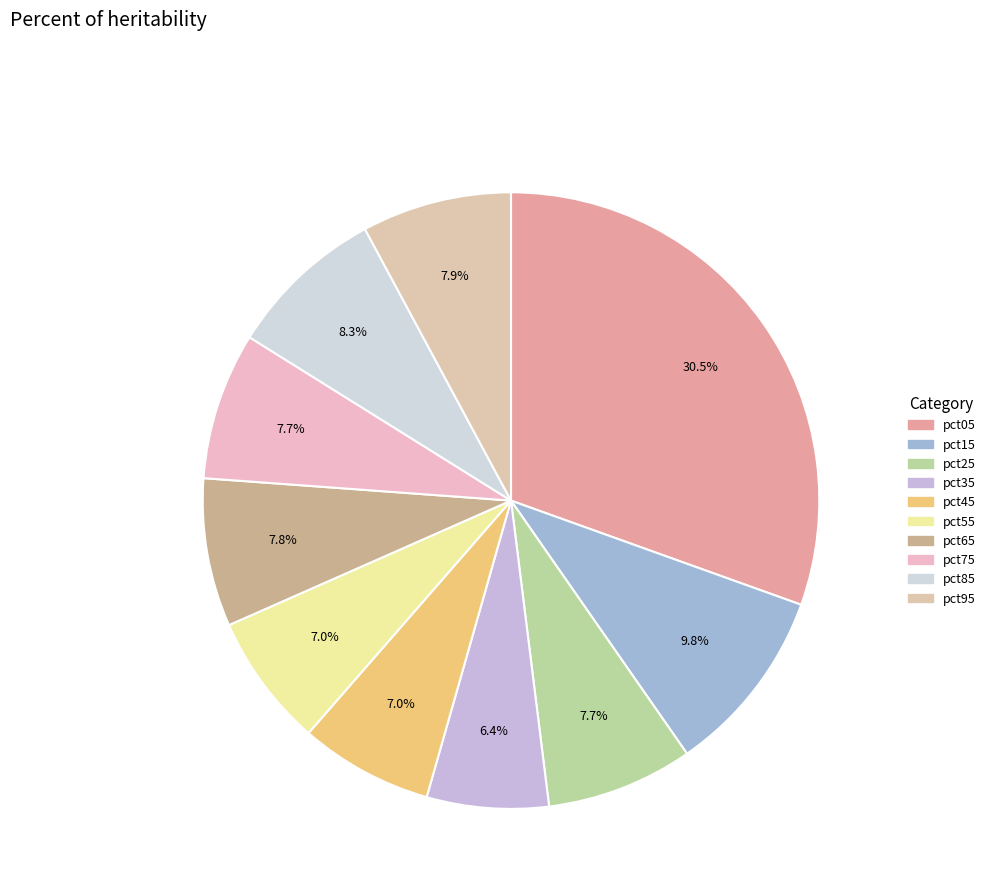

Is it true that pct25 is 8% of the pie?

True